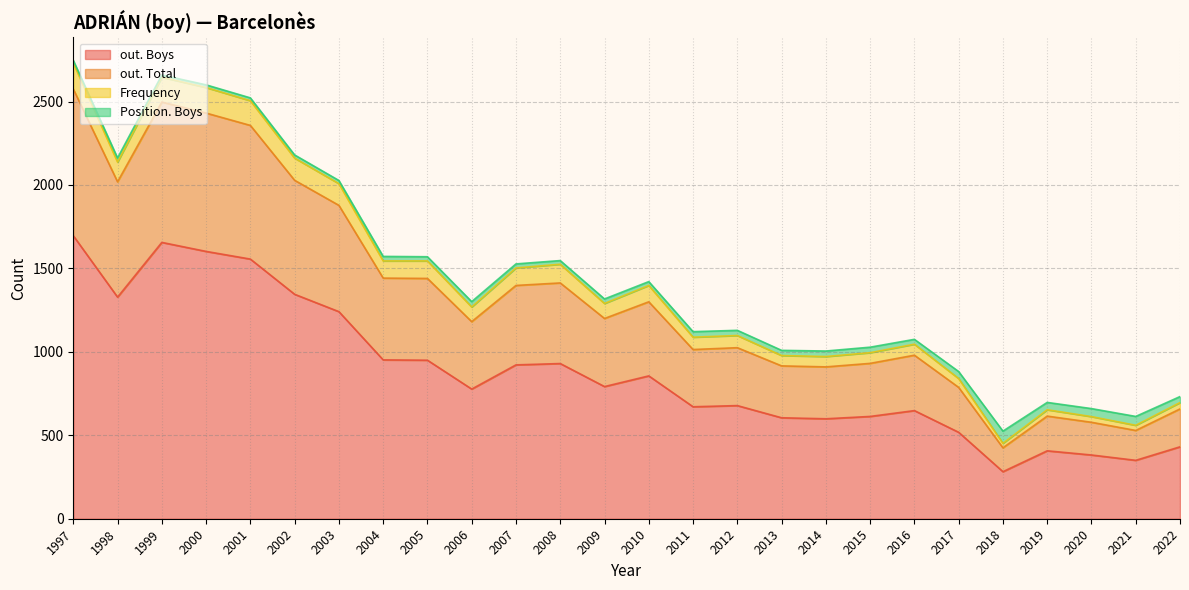

At how many categories does at least one series exceed 692?

14